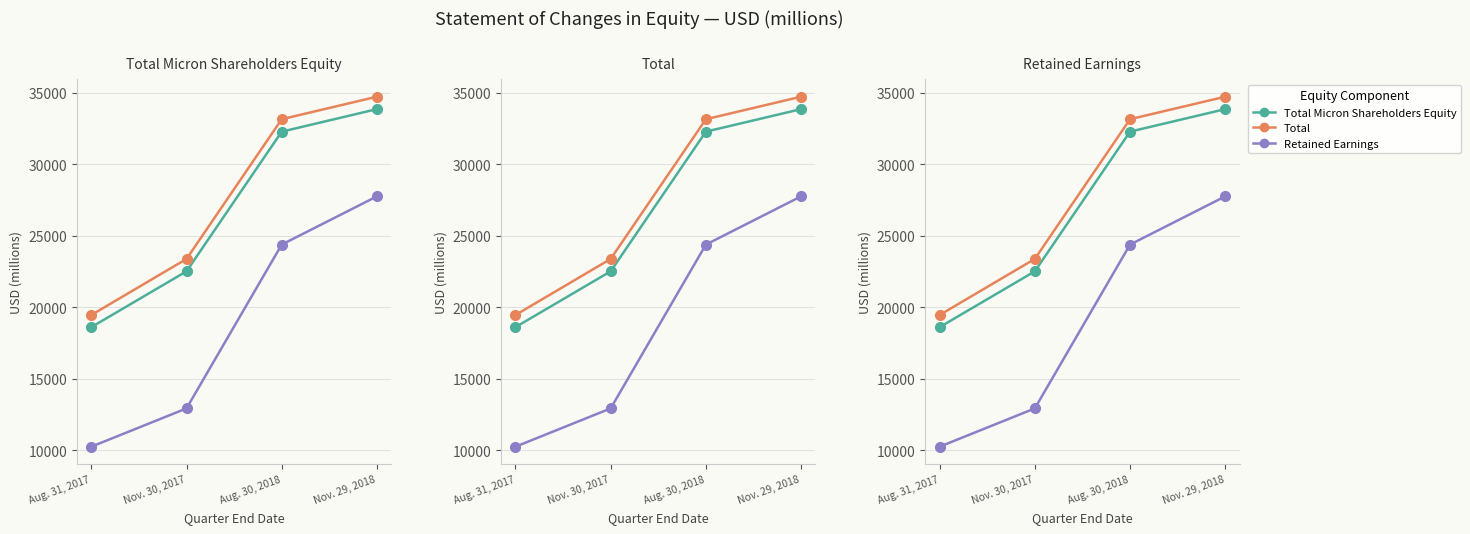

How many data points does each series have?

4